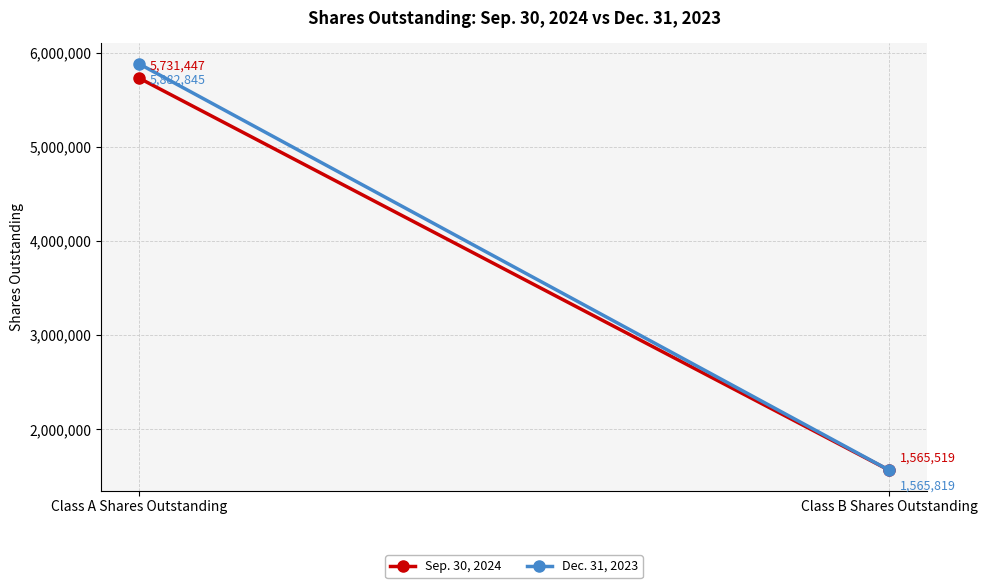

Which series has the largest total across all categories?

Dec. 31, 2023